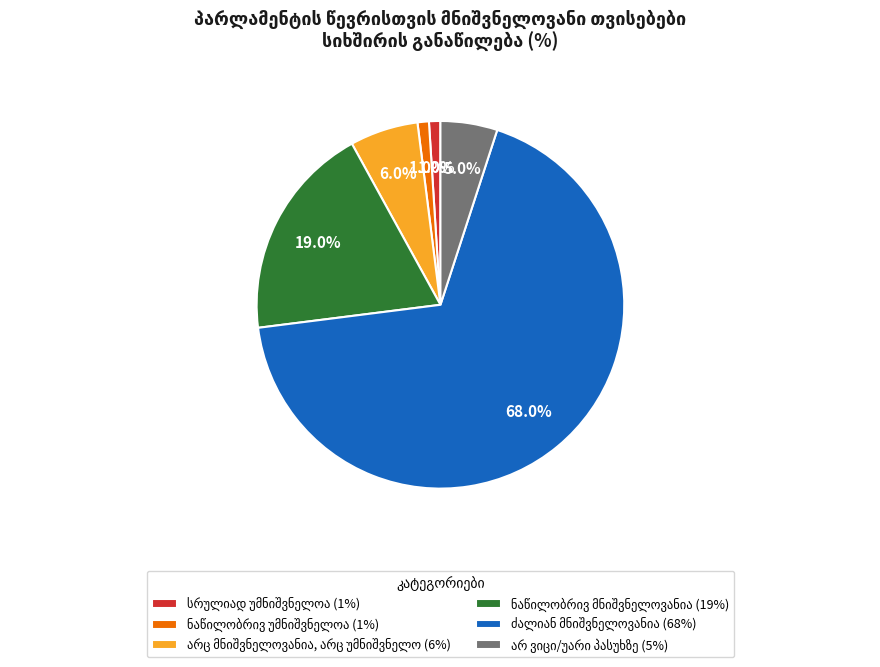

Is there any slice that represents more than half of the pie?

Yes